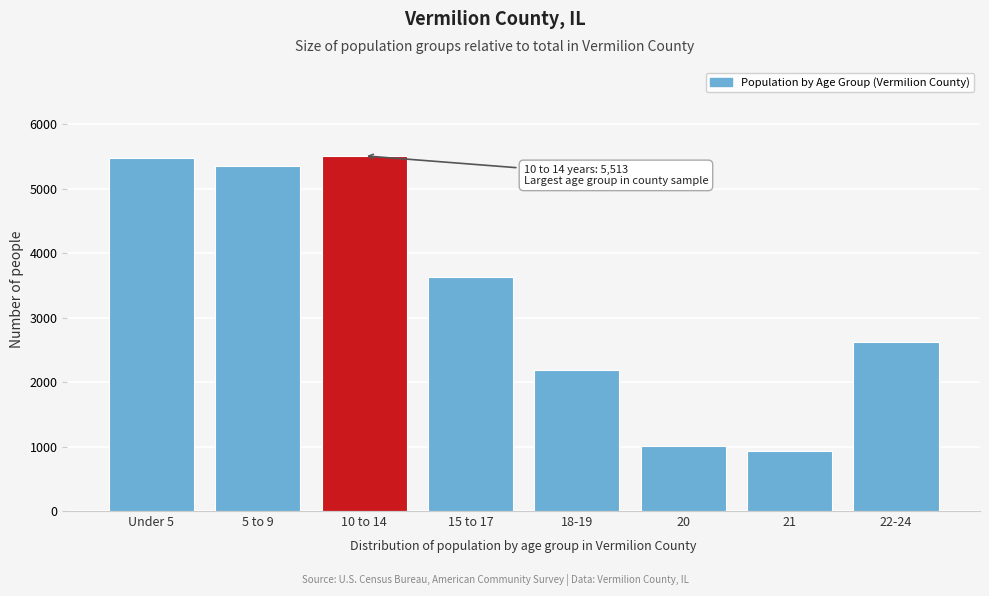

Reading left to right, what are all the values shown in this chart?

5474	5348	5513	3626	2190	1005	937	2618